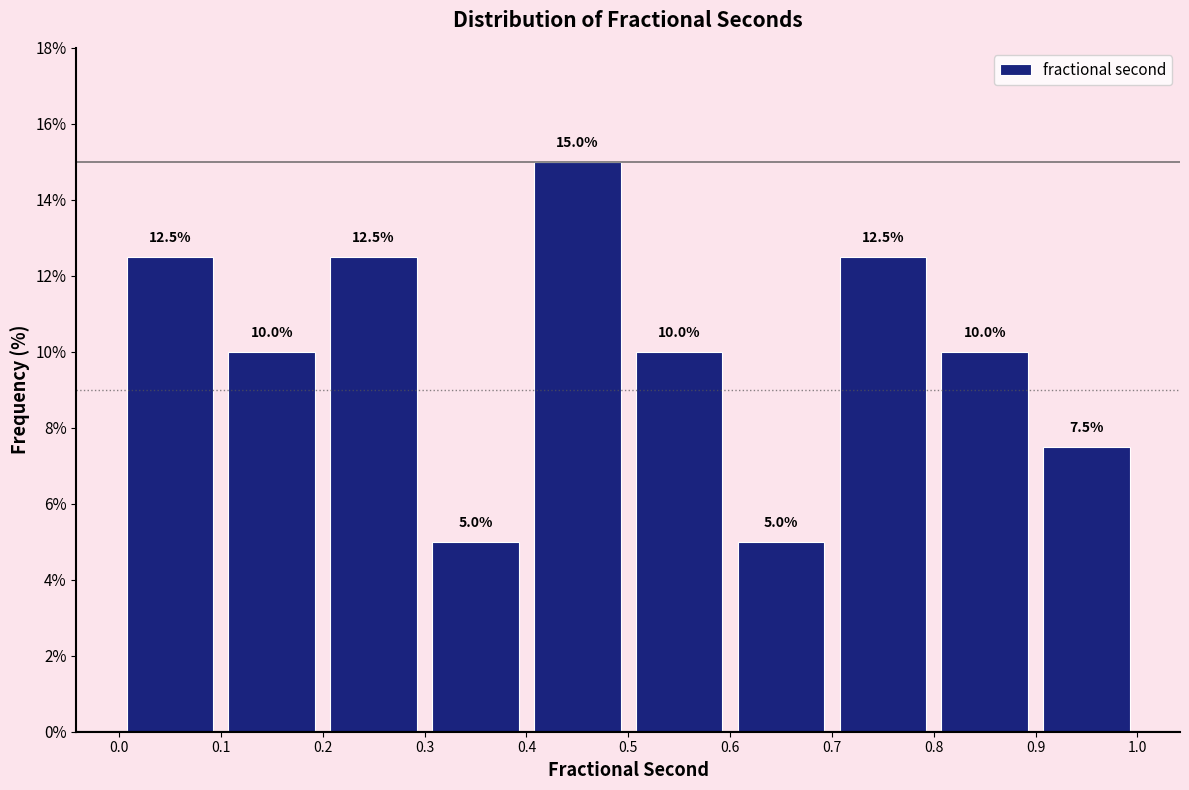

Reading left to right, transcribe this chart: for each bar, give the range it covers on the x-axis and its height.

0.0 to 0.1: 12.5
0.1 to 0.2: 10.0
0.2 to 0.3: 12.5
0.3 to 0.4: 5.0
0.4 to 0.5: 15.0
0.5 to 0.6: 10.0
0.6 to 0.7: 5.0
0.7 to 0.8: 12.5
0.8 to 0.9: 10.0
0.9 to 1.0: 7.5